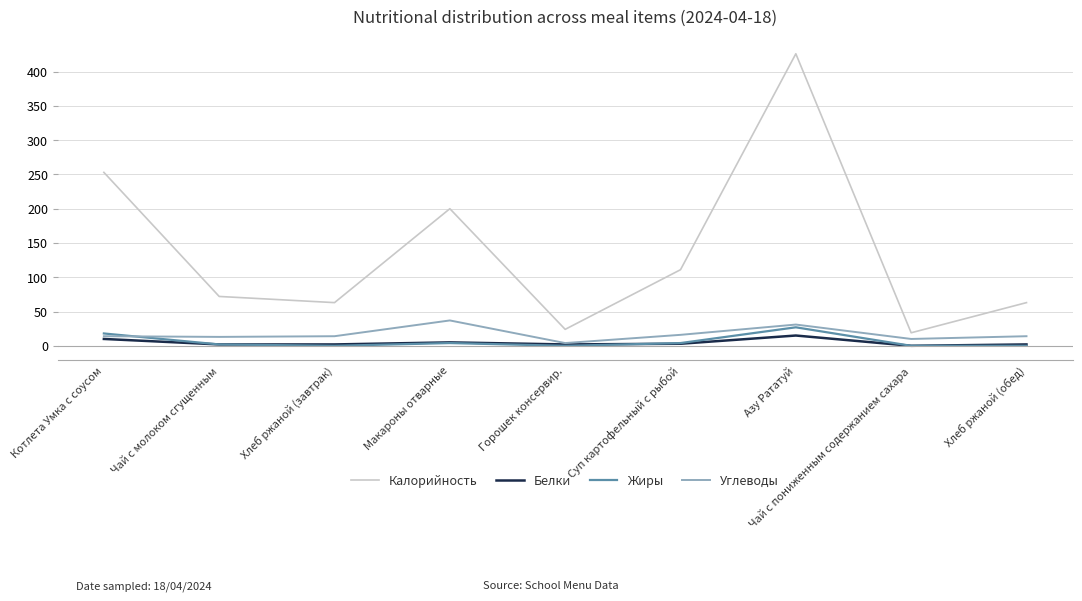

Is it true that Углеводы equals 10 at Чай с пониженным содержанием сахара?

True